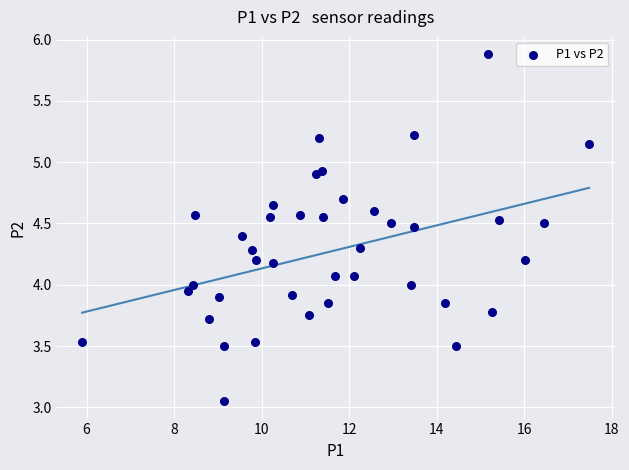

What is the range of Y values (max minus min)?

2.8